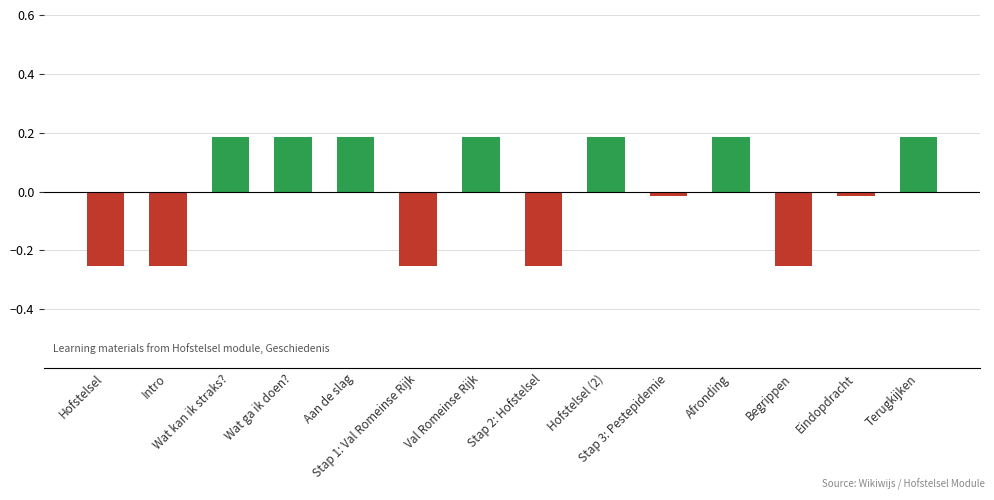

What is the difference between the maximum and minimum values?

0.4